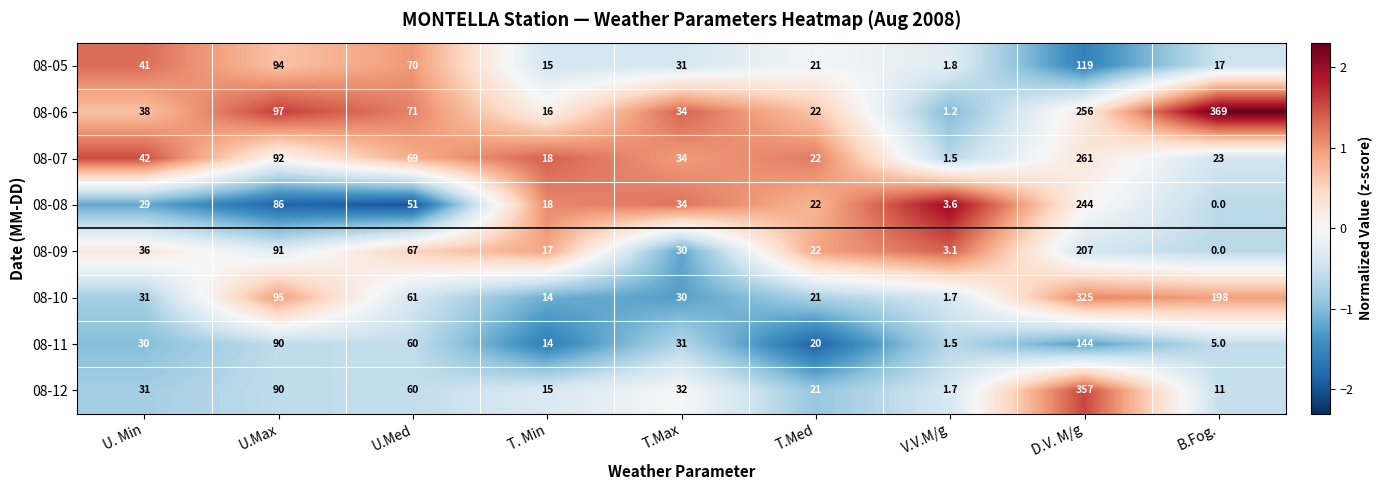

What is the sum of the 08-12 values at V.V.M/g and U.Med?

61.7